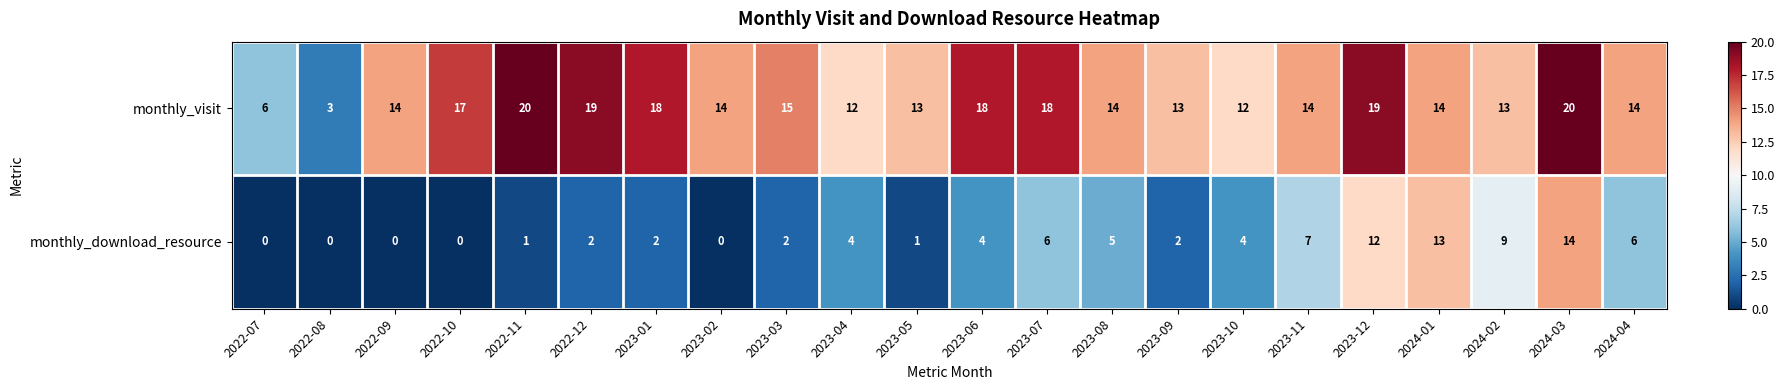

How many values in monthly_download_resource are above zero?

17